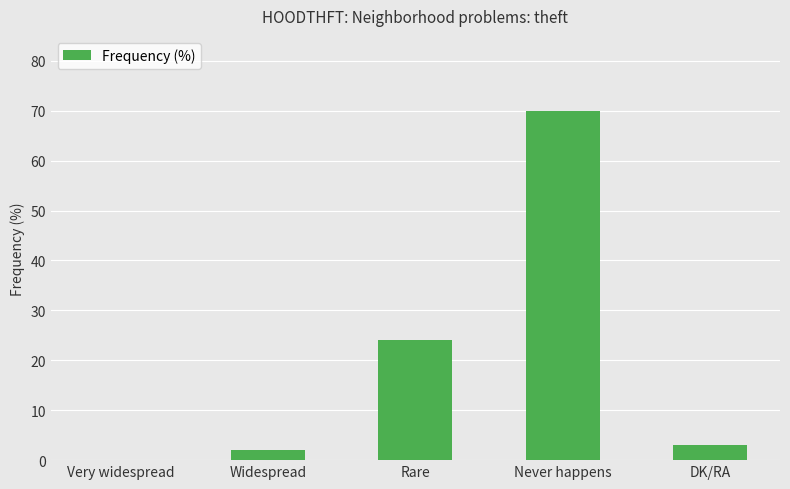

What is the sum of the values at Rare and Never happens?

94